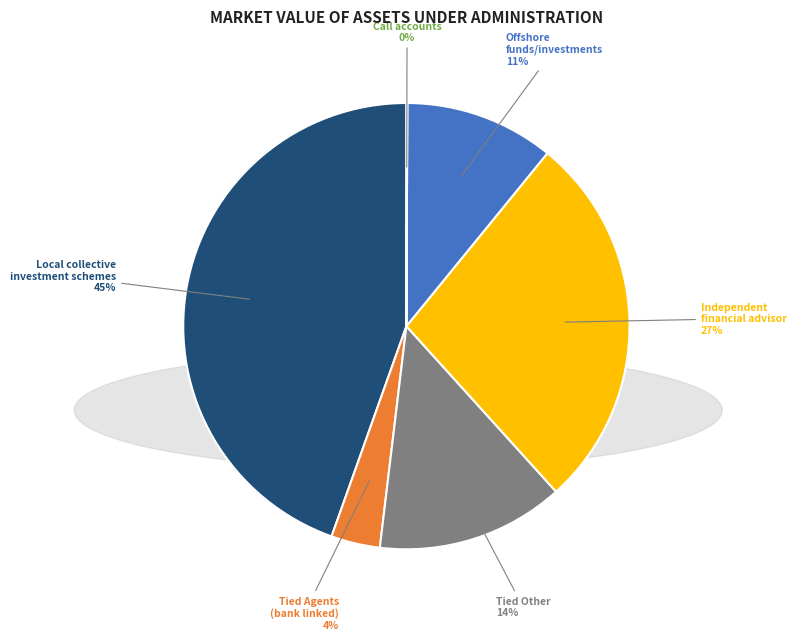

What is the largest slice in the pie chart?

Local collective investment schemes